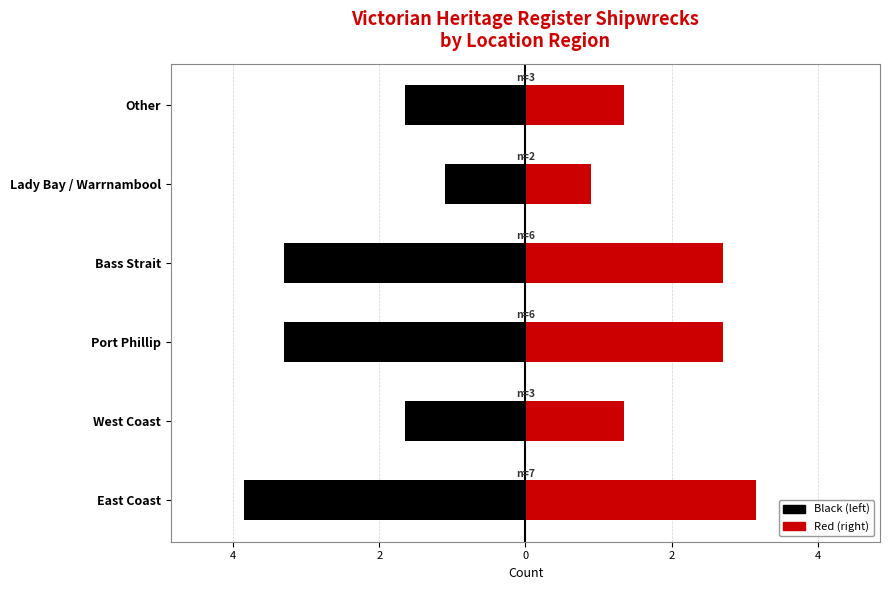

Are the bars grouped side by side (vs. stacked)?

Yes